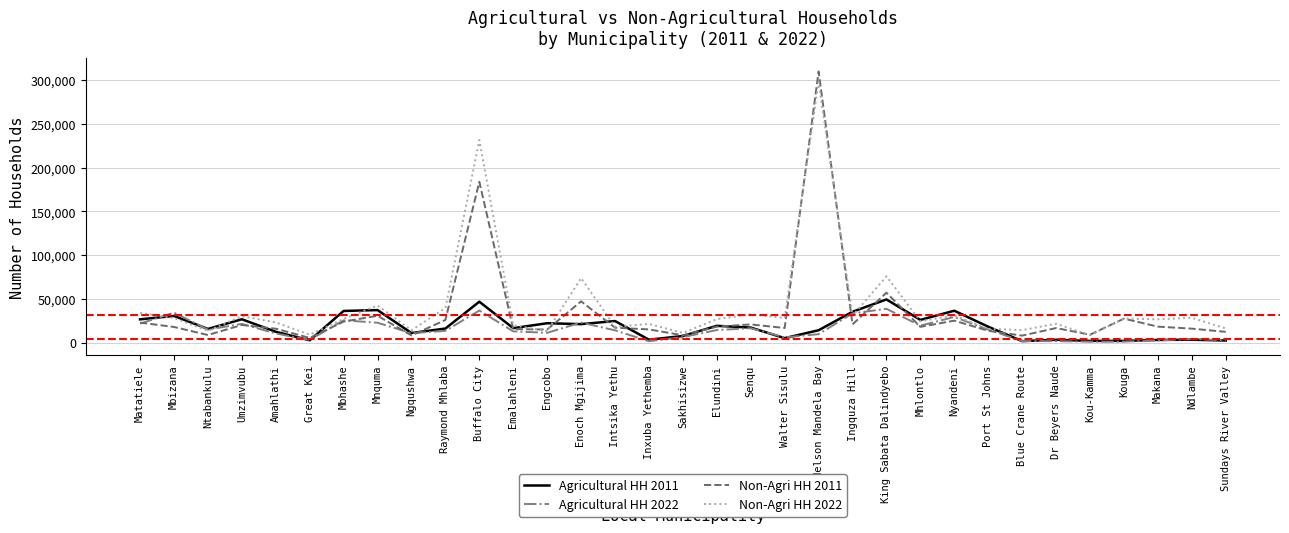

What is the total value across all series at Buffalo City?

499202